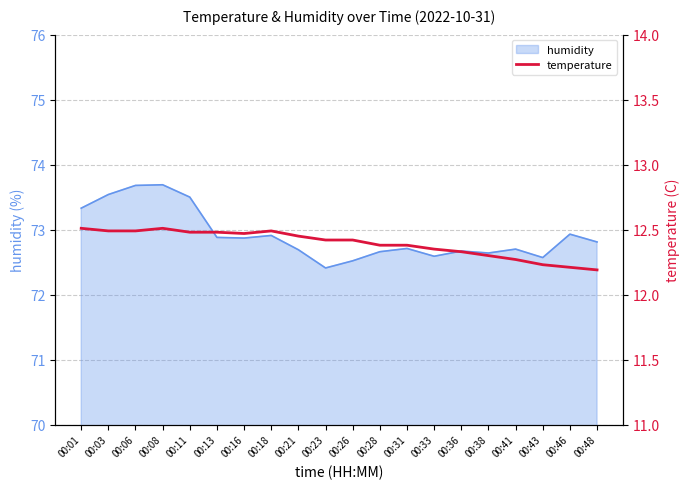

Is it true that humidity equals 72.9 at 00:18?

True